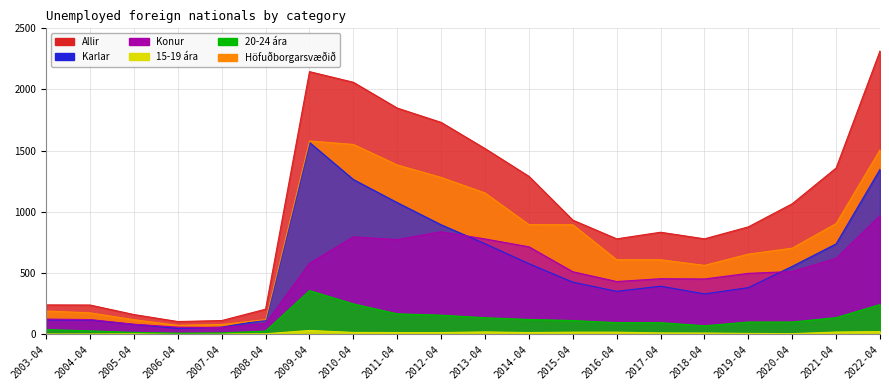

At how many categories does at least one series exceed 1711?

5